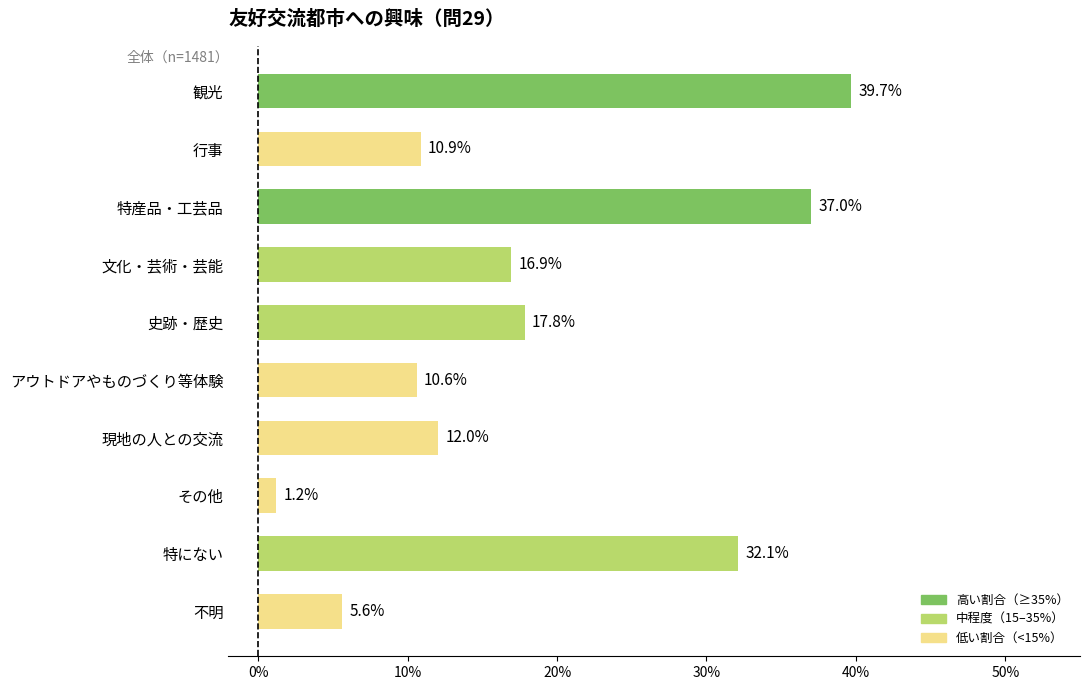

Is it true that the value at 行事 is 15.0?

False